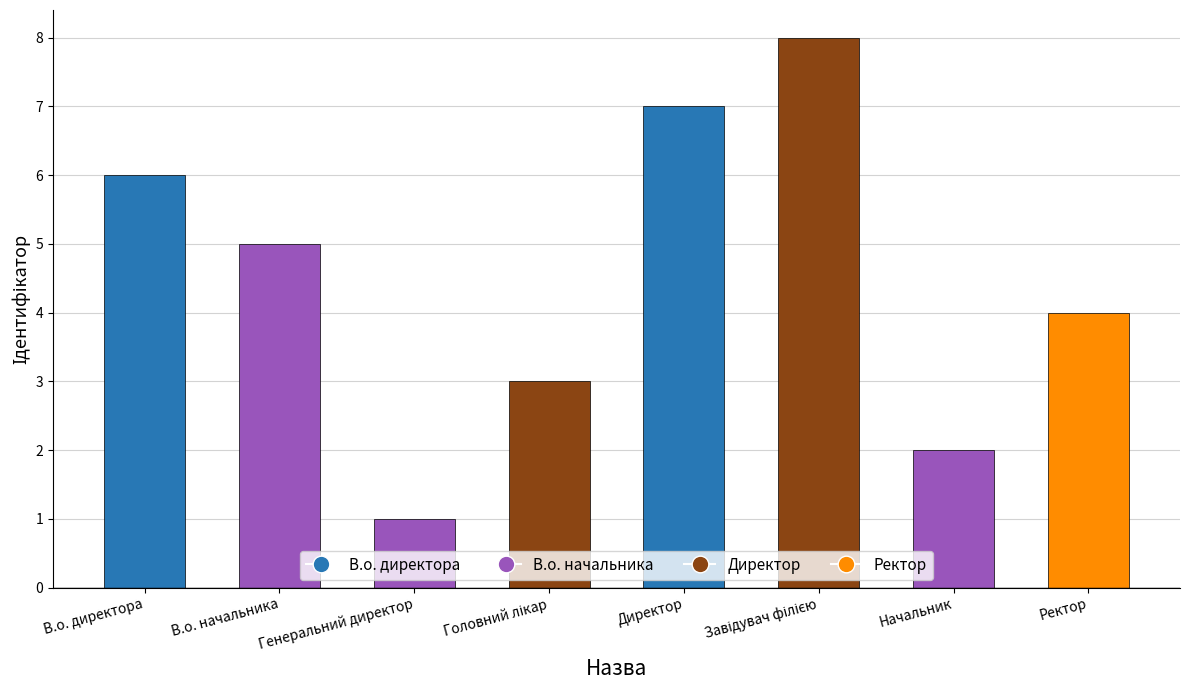

What is the label of the 2nd bar from the left?

В.о. начальника